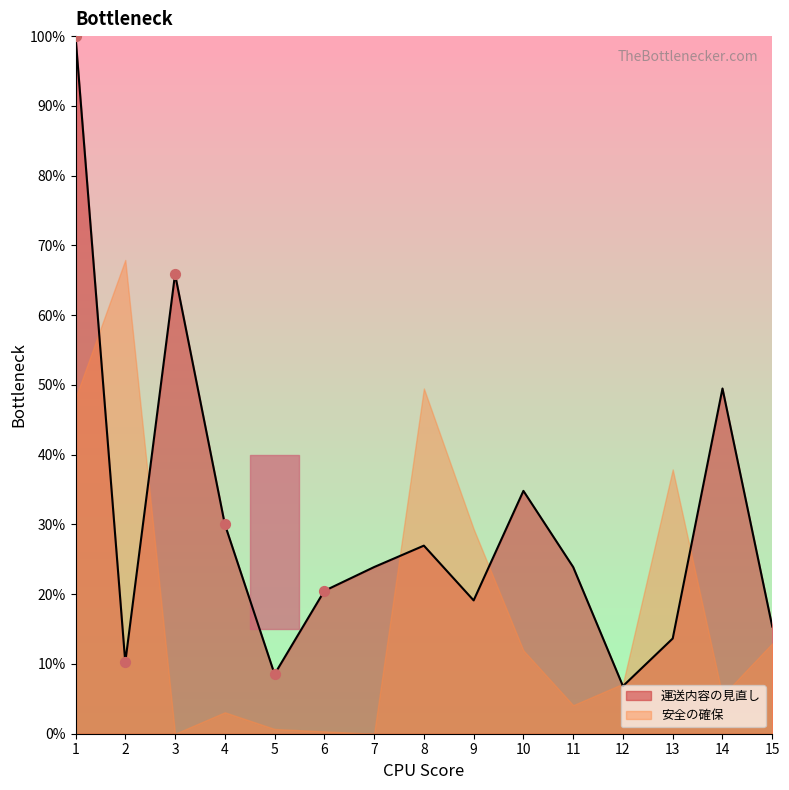

Which has a higher value, 1 or 9?

1